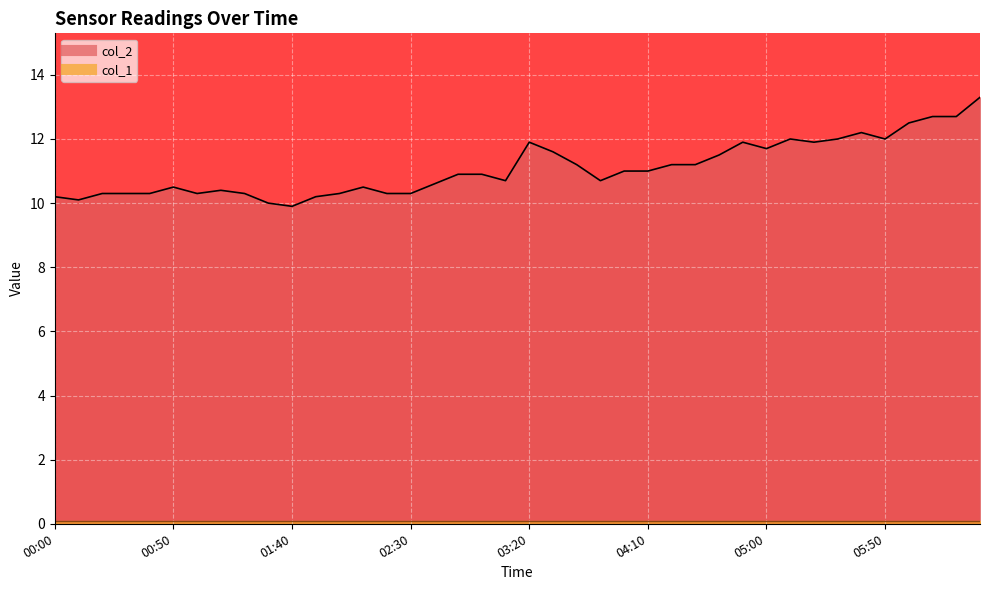

What is the maximum value shown in the chart?

13.3